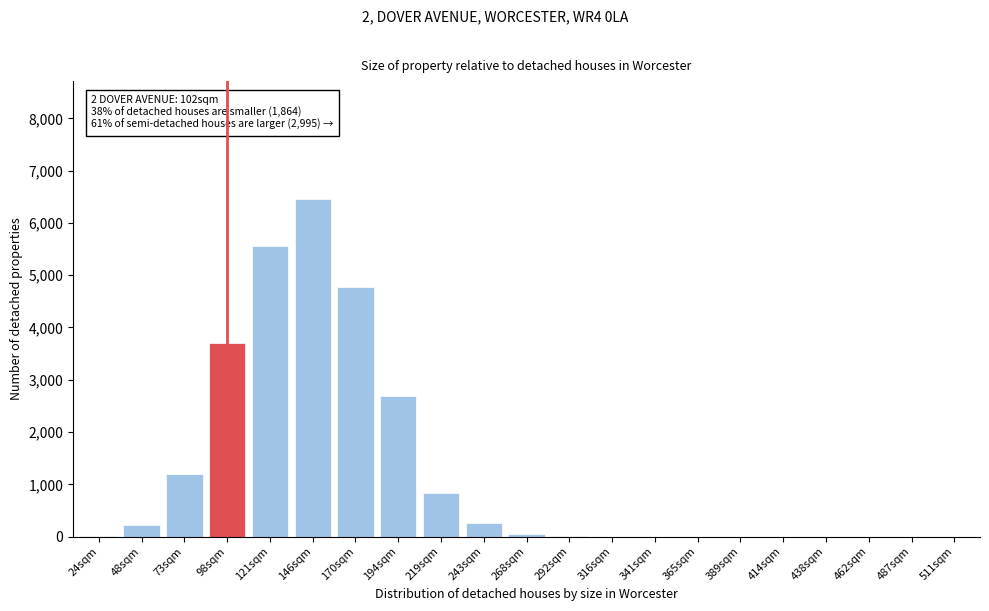

What is the sum of all values?

25760